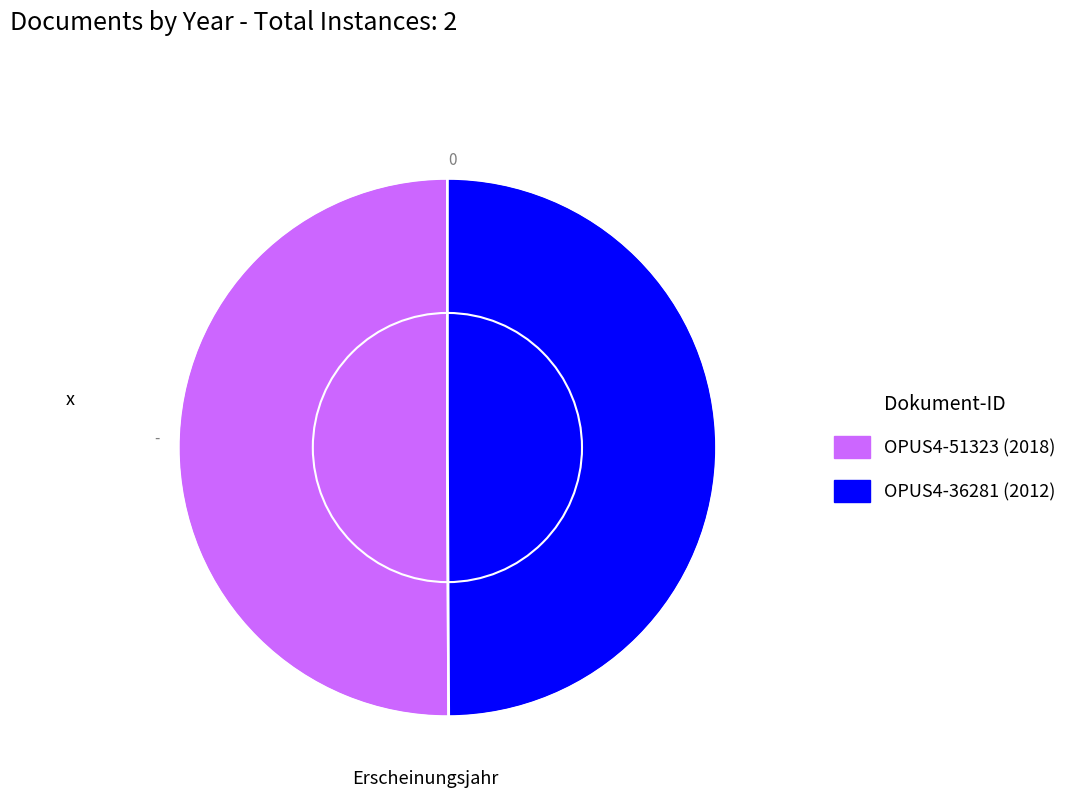

Is the sum of OPUS4-36281 and OPUS4-51323 greater than half?

Yes